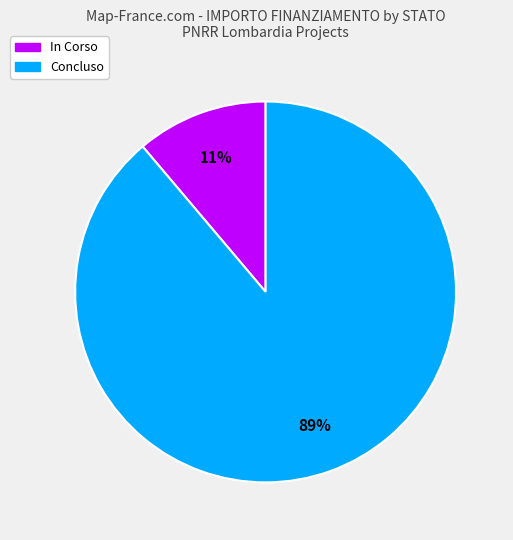

To the nearest percent, what percentage of the pie is In Corso?

11%